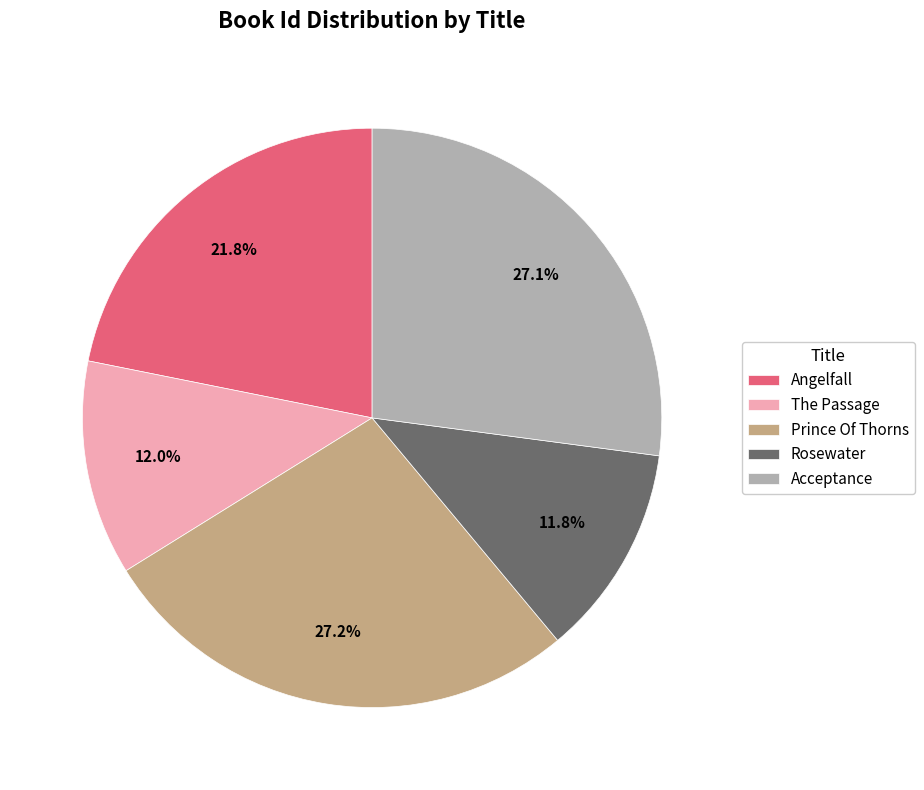

What is the total percentage of Prince Of Thorns and The Passage?

39.2%